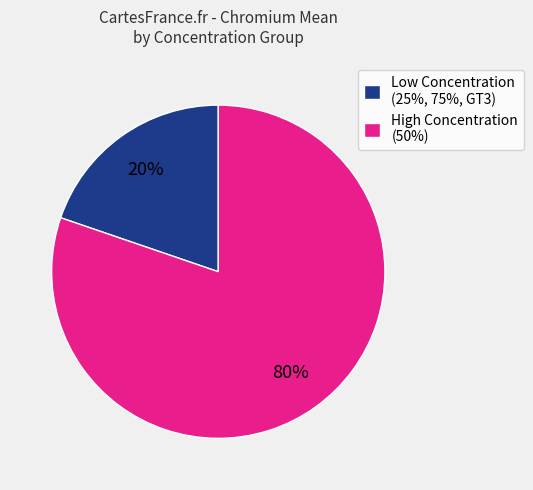

Is there any slice that represents more than half of the pie?

Yes